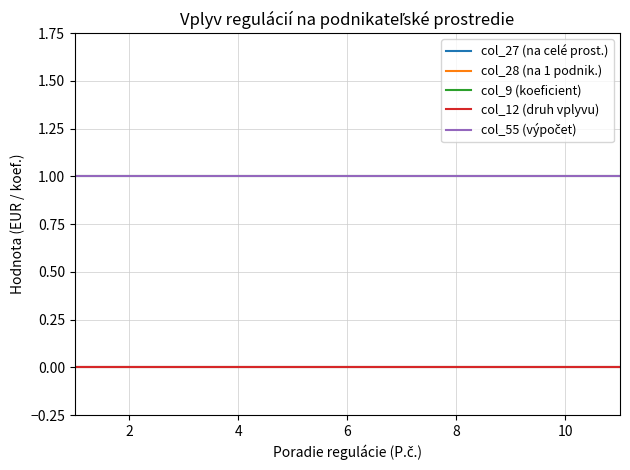

Does the chart display data point markers on the line(s)?

No